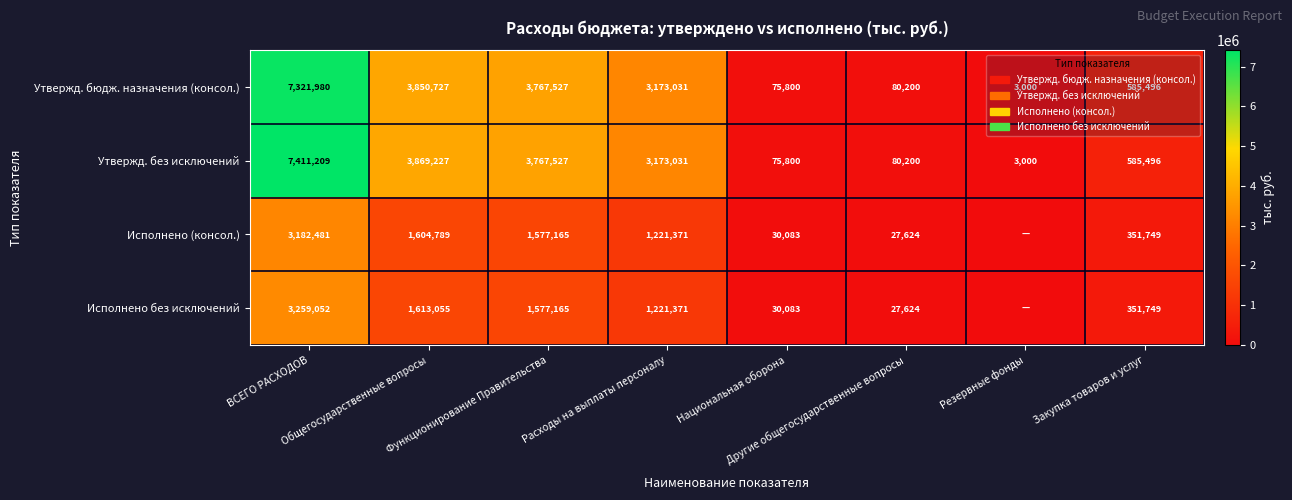

What is the difference between the maximum and minimum values in the Утвержд. без исключений series?

7408209